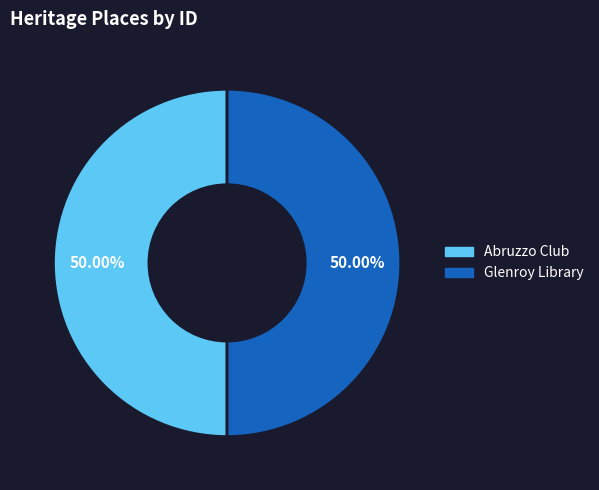

What percentage do Abruzzo Club and Glenroy Library together represent?

100.0%